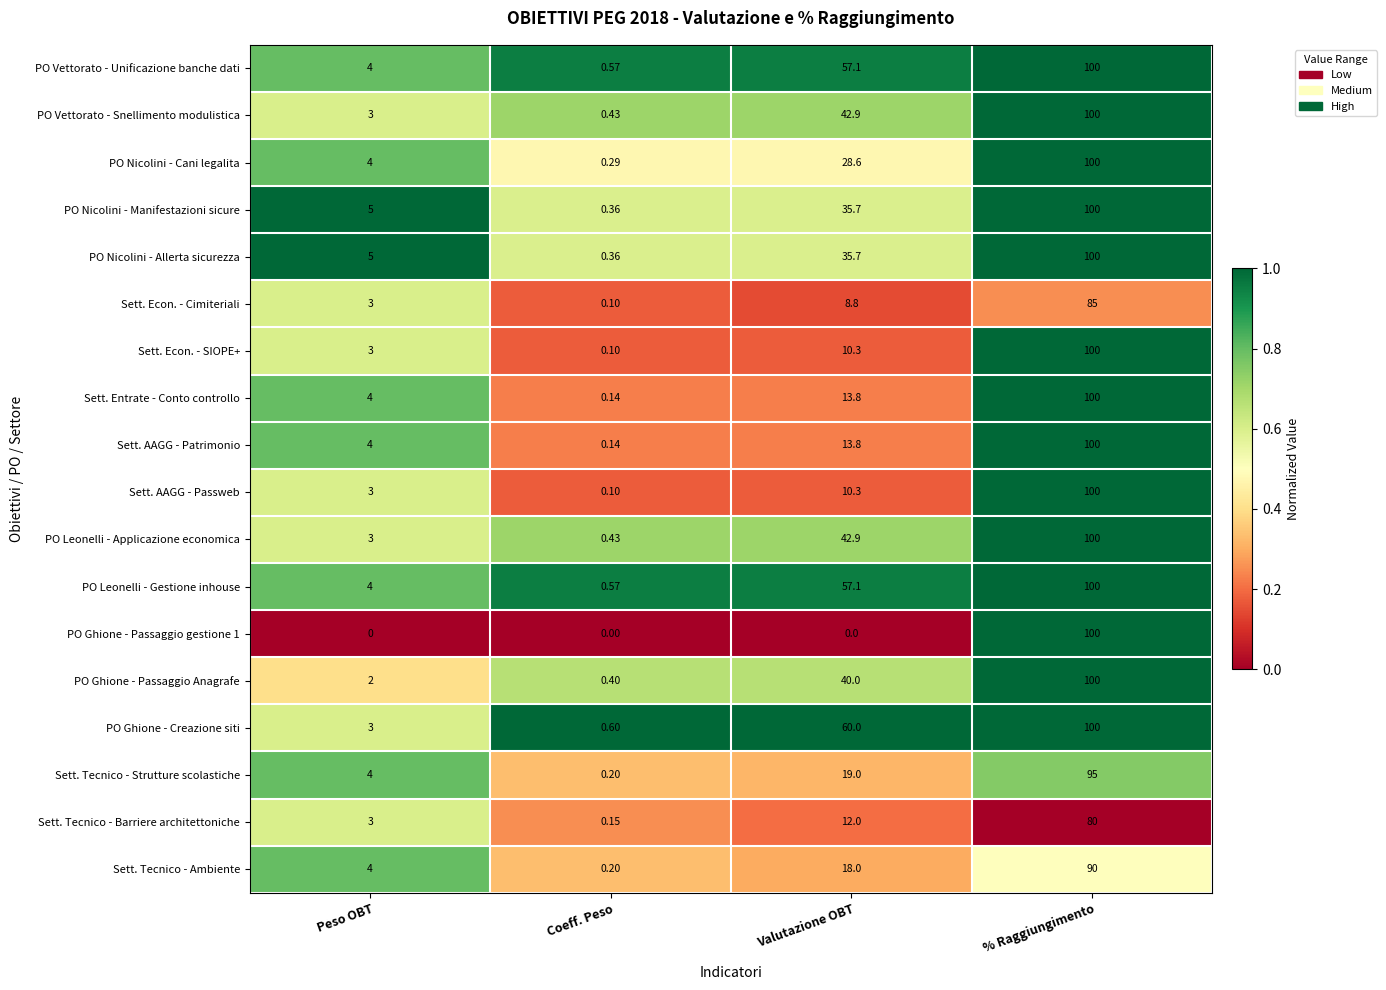

At which label does Sett. Tecnico - Ambiente reach its minimum?

Coeff. Peso